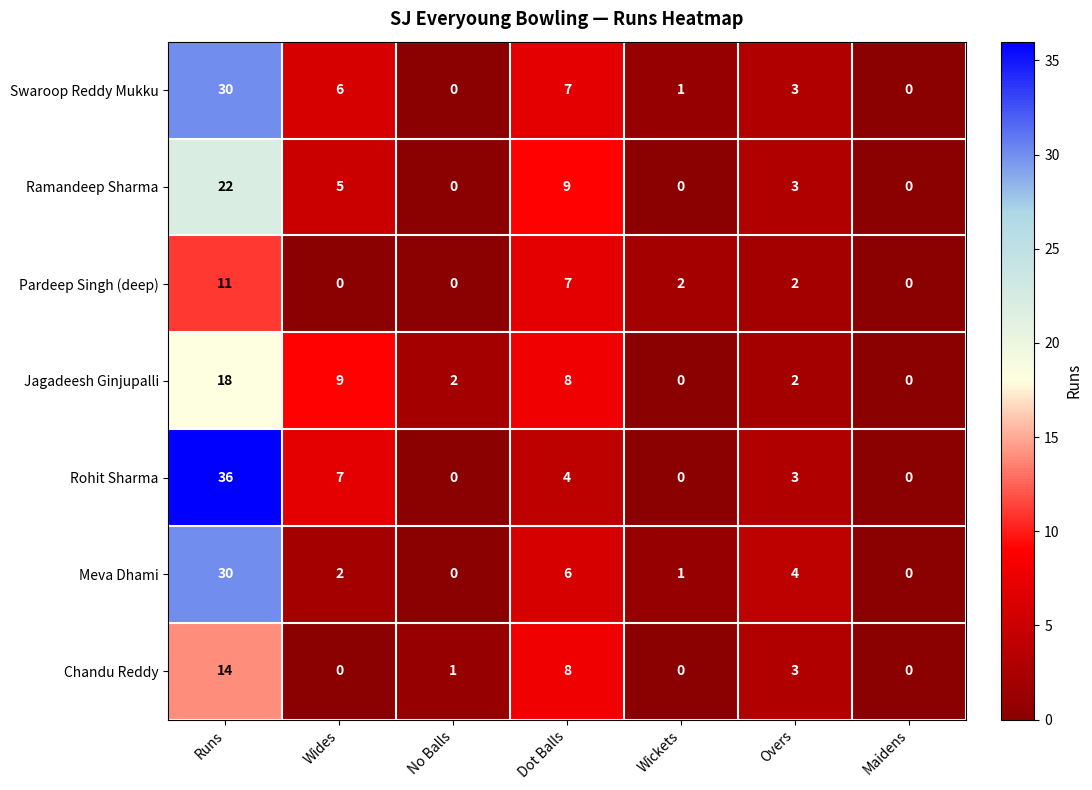

How many values in Pardeep Singh (deep) are above zero?

4